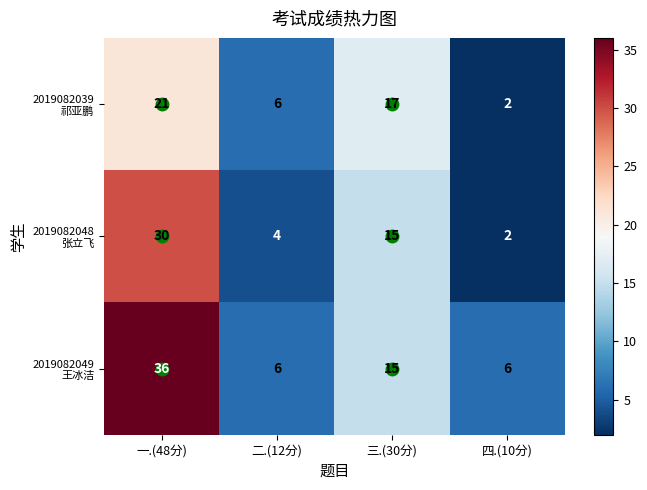

What is the spread (max minus min) of values at 一.(48分)?

15